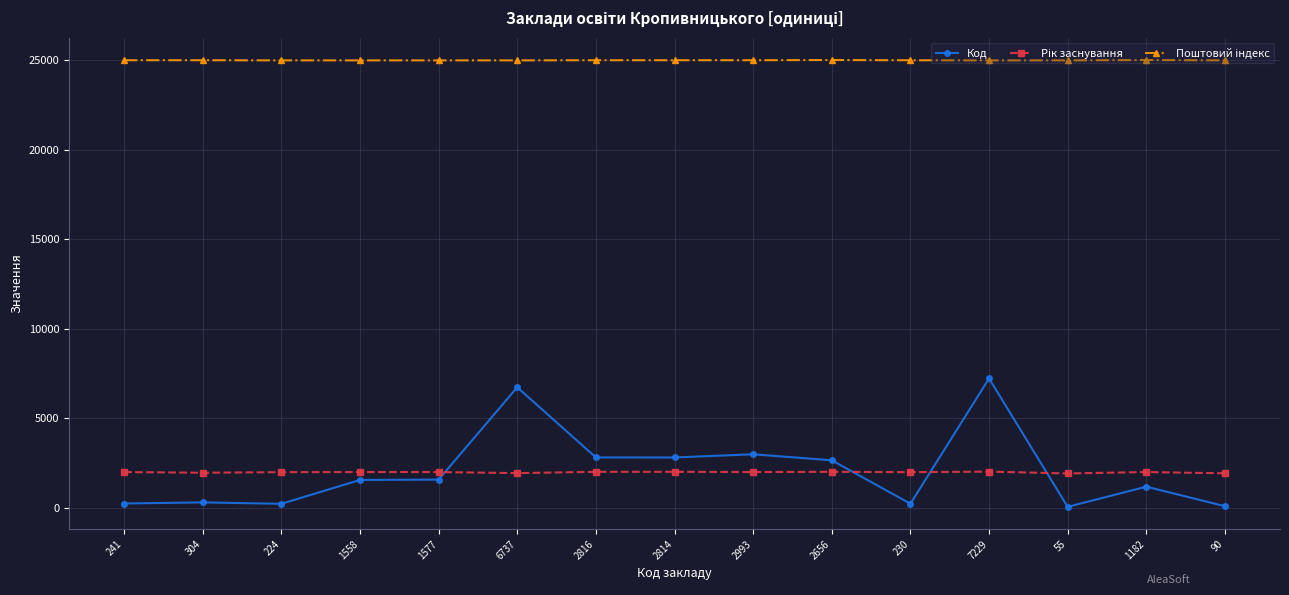

True or false: Код has more than 1 points higher than both neighbors.

True